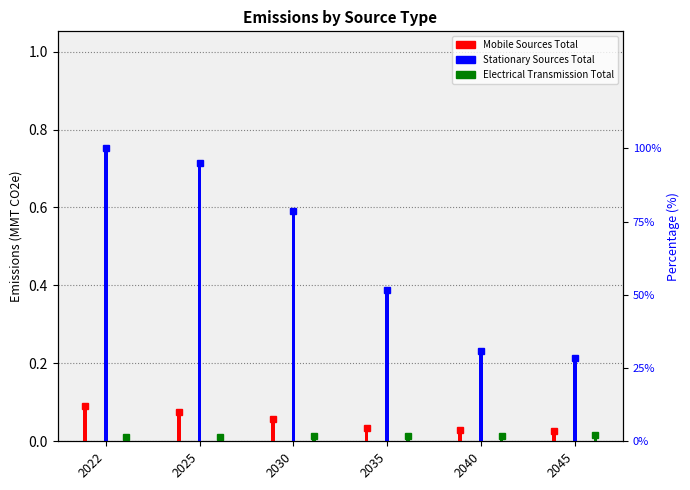

Which category has the lowest value across all series?

2022